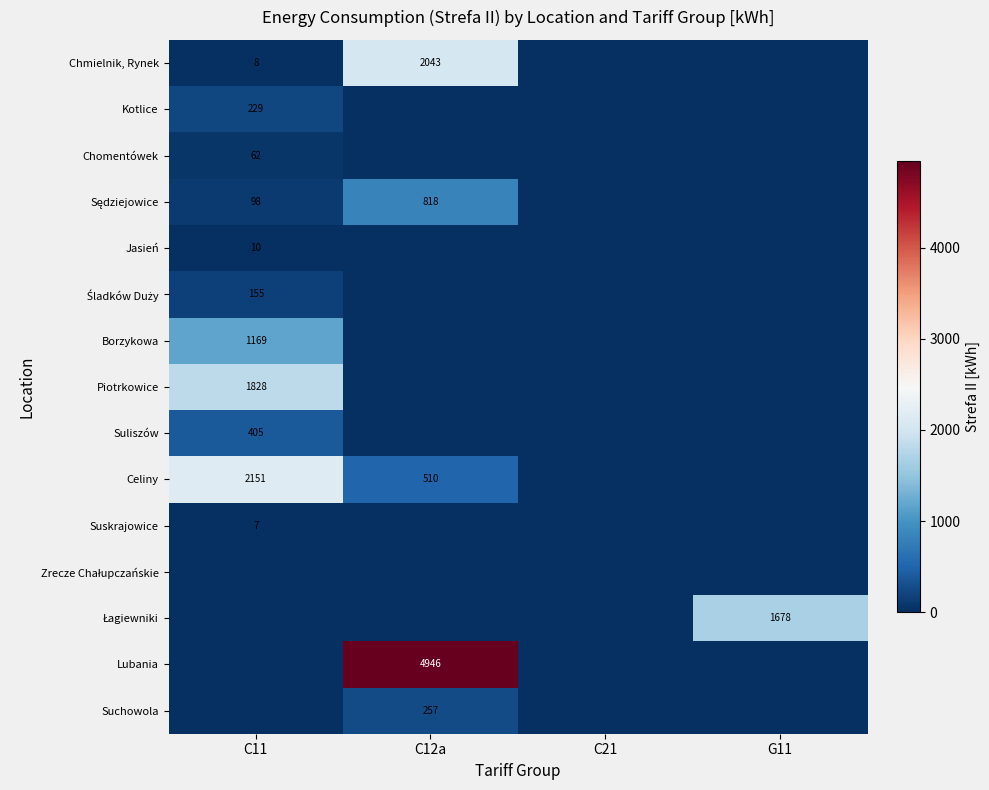

The Celiny series shows 300.5 at C12a. True or false?

False